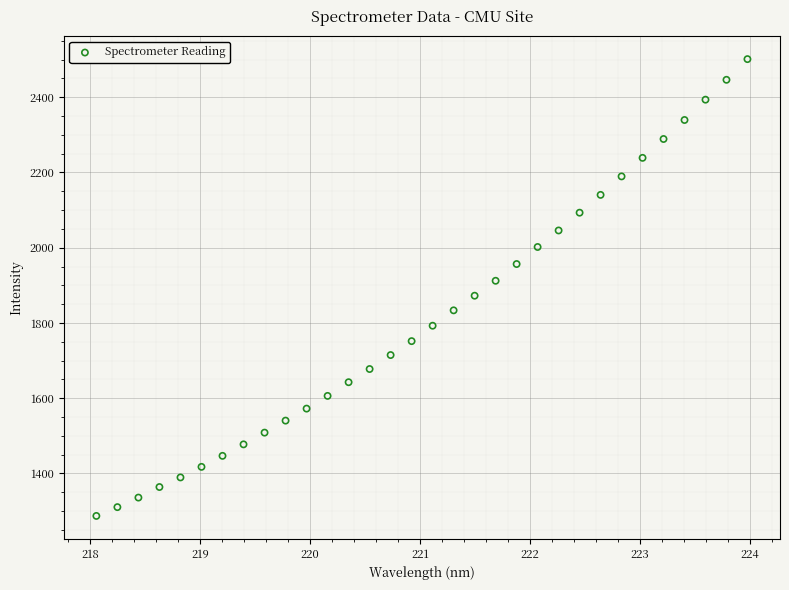

What is the range of Y values (max minus min)?

1214.1